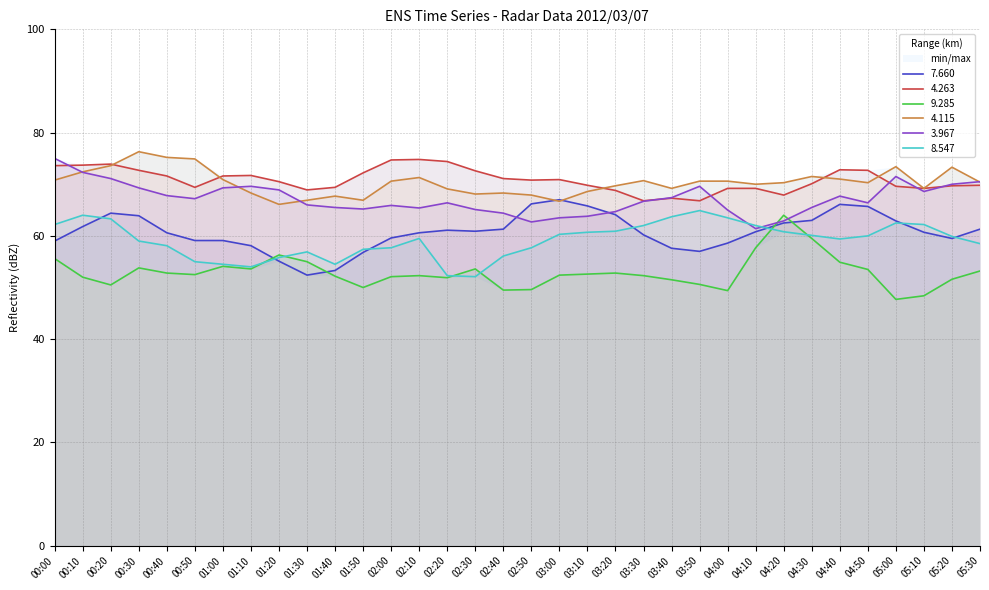

Which series ends up on top after the final intersection of 8.547 and 9.285?

8.547